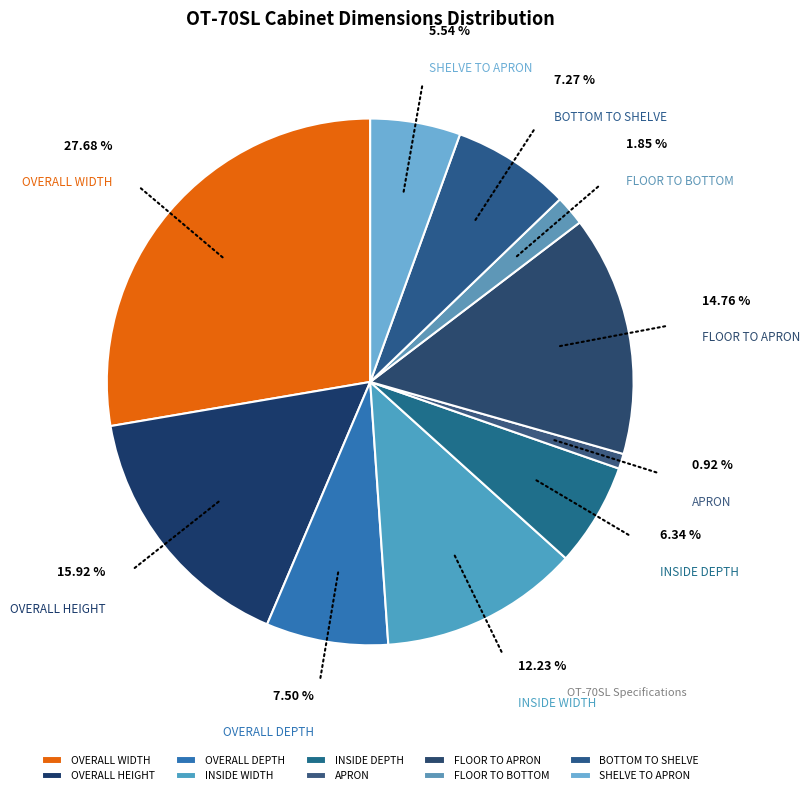

Which slice is the largest?

OVERALL WIDTH